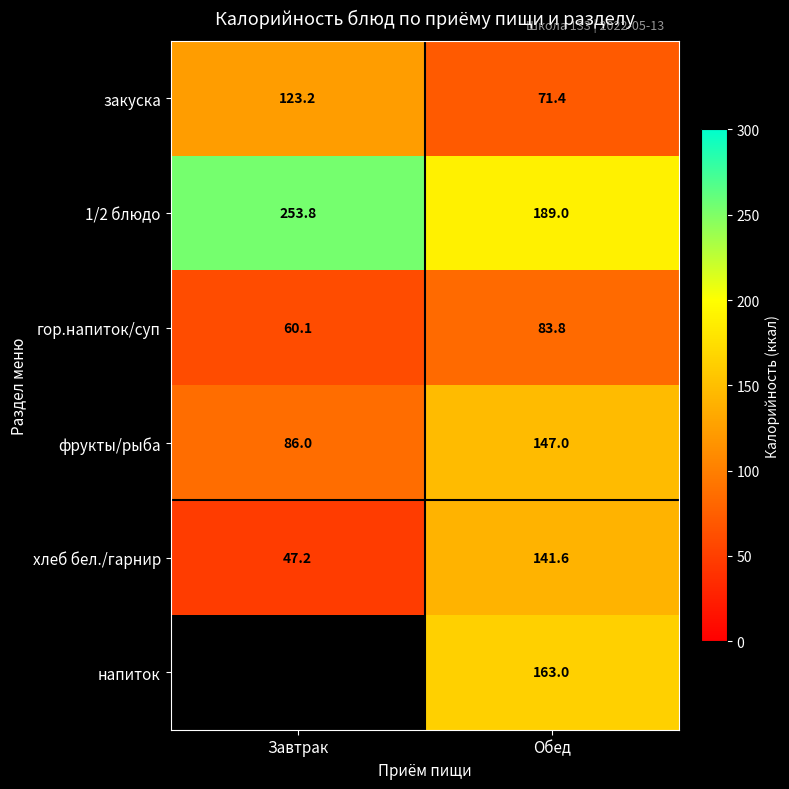

Is the value of 1/2 блюдо at Обед greater than the value of закуска at Завтрак?

Yes